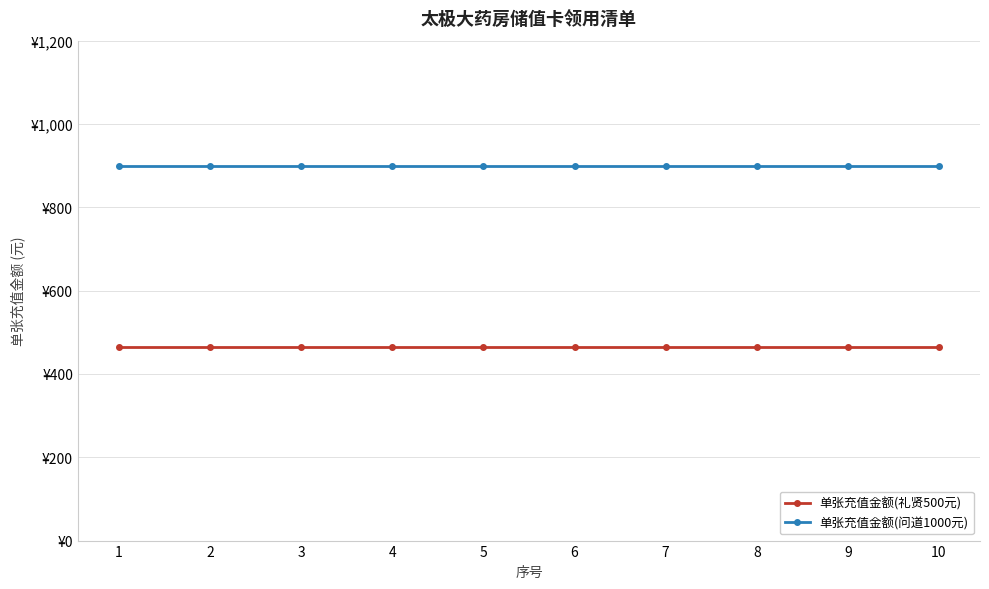

Between 4 and 7, which series saw the biggest shift?

单张充值金额(礼贤500元)